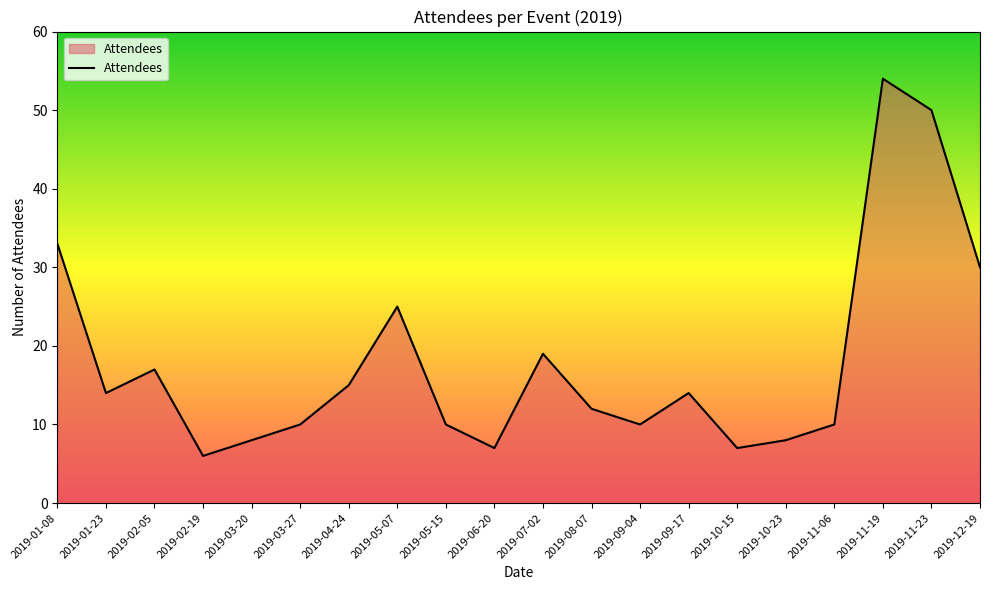

What is the approximate value at 2019-10-23, to the nearest 5?

10